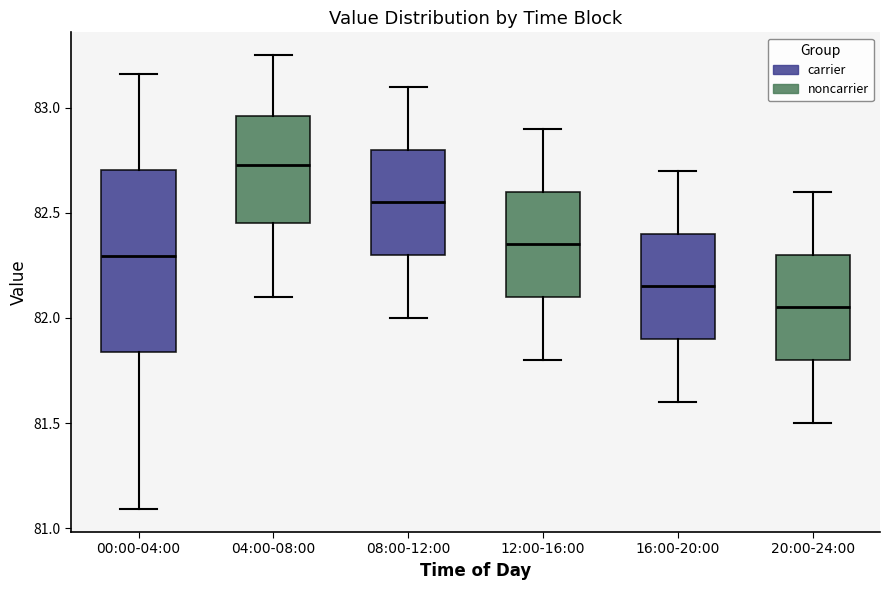

Reading left to right, transcribe this box plot: for each box, give where its median line is, the range the box spans, and where its two whiskers end, as read against the y-axis. The values are not printed on the chart, so give them approximately, as read against the axis.

00:00-04:00: median 82.30, box 81.85 to 82.70, whiskers 81.10 to 83.15
04:00-08:00: median 82.75, box 82.45 to 82.95, whiskers 82.10 to 83.25
08:00-12:00: median 82.55, box 82.30 to 82.80, whiskers 82.00 to 83.10
12:00-16:00: median 82.35, box 82.10 to 82.60, whiskers 81.80 to 82.90
16:00-20:00: median 82.15, box 81.90 to 82.40, whiskers 81.60 to 82.70
20:00-24:00: median 82.05, box 81.80 to 82.30, whiskers 81.50 to 82.60